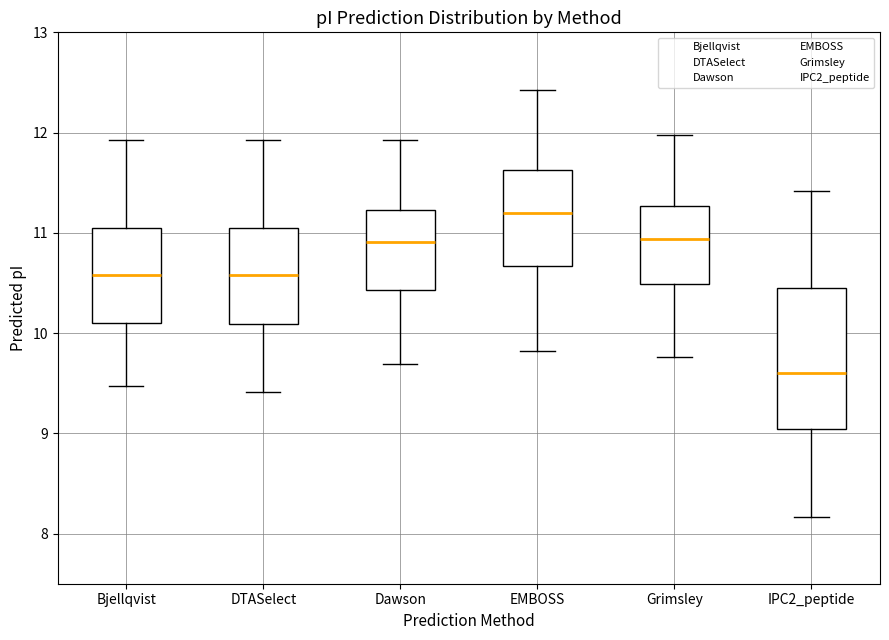

Reading left to right, transcribe this box plot: for each box, give where its median line is, the range the box spans, and where its two whiskers end, as read against the y-axis. The values are not printed on the chart, so give them approximately, as read against the axis.

Bjellqvist: median 10.6, box 10.1 to 11.0, whiskers 9.5 to 11.9
DTASelect: median 10.6, box 10.1 to 11.0, whiskers 9.4 to 11.9
Dawson: median 10.9, box 10.4 to 11.2, whiskers 9.7 to 11.9
EMBOSS: median 11.2, box 10.7 to 11.6, whiskers 9.8 to 12.4
Grimsley: median 10.9, box 10.5 to 11.3, whiskers 9.8 to 12.0
IPC2_peptide: median 9.6, box 9.0 to 10.4, whiskers 8.2 to 11.4